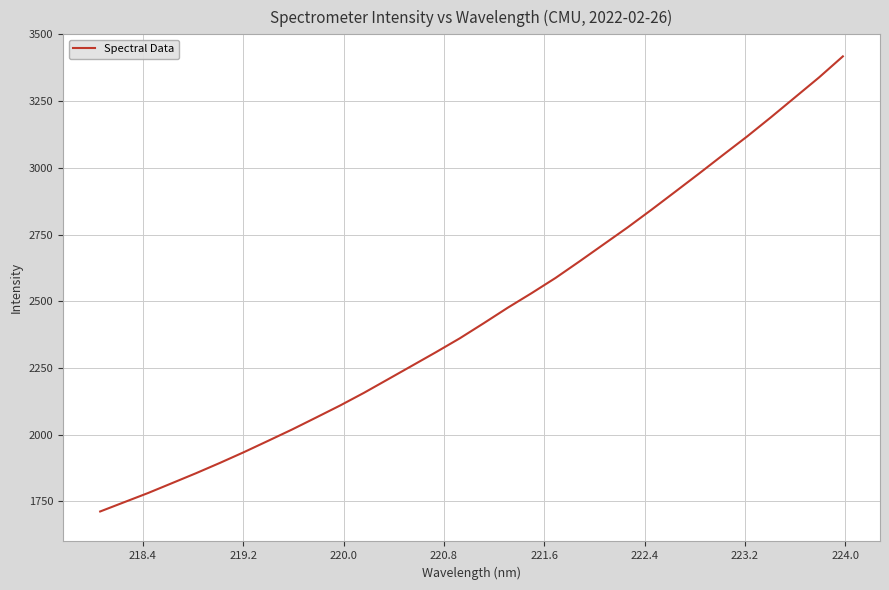

What is the maximum value shown in the chart?

3417.4